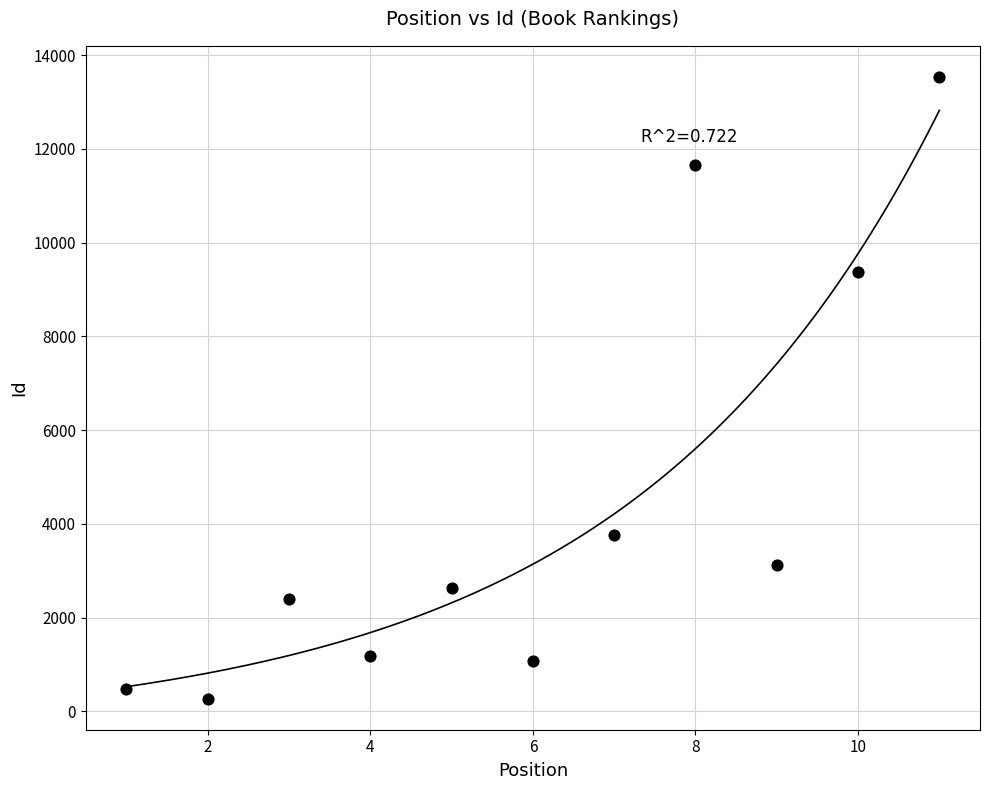

What Y value in the scatter plot is closest to 6904?

9381